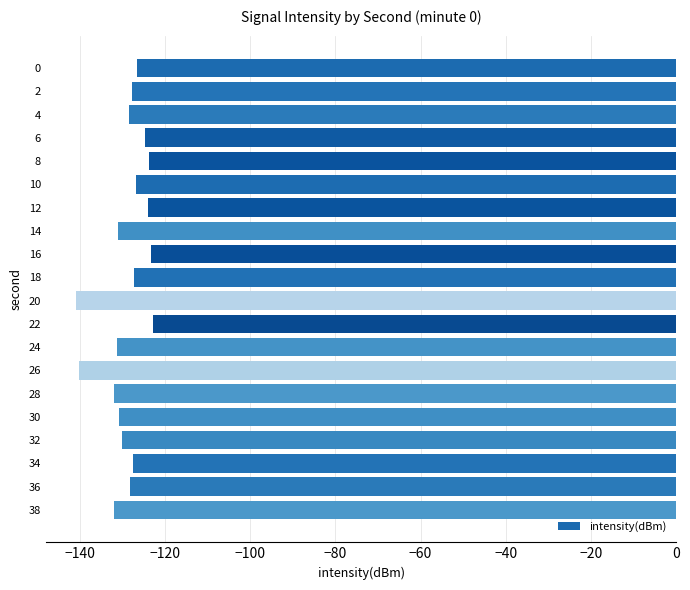

What is the maximum value shown in the chart?

-122.8